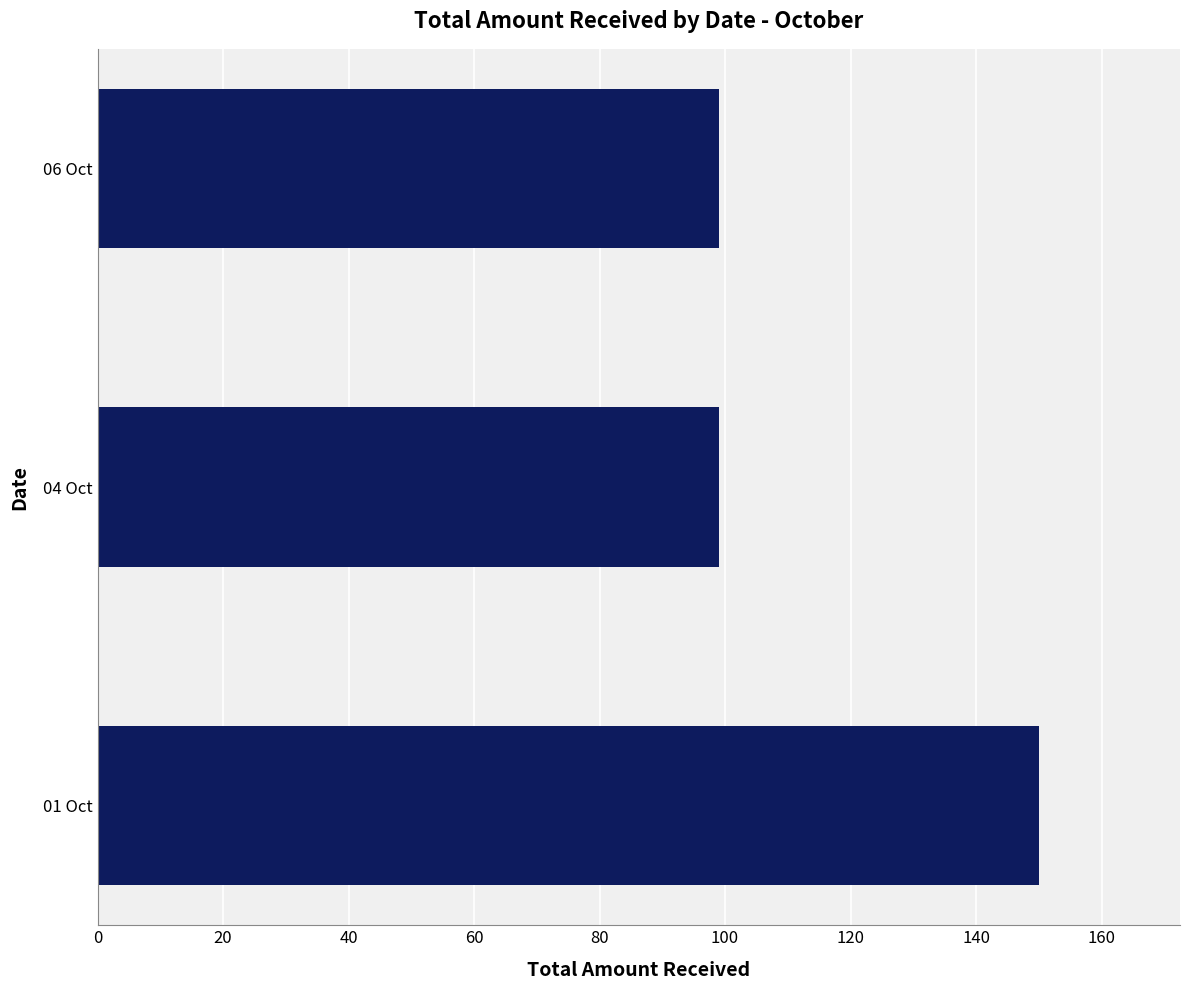

Count the number of data series in this chart.

1